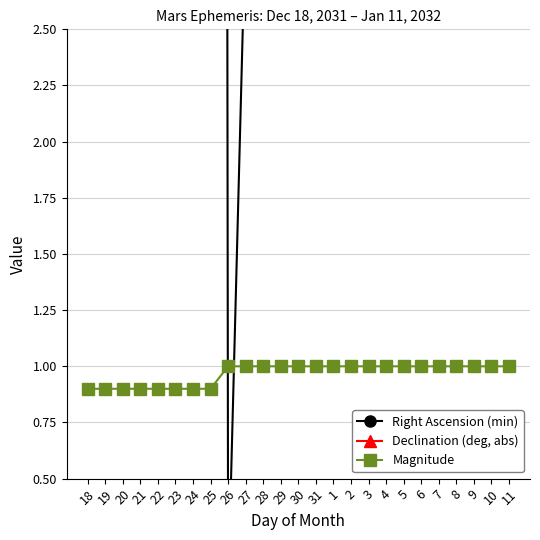

List the labels in order of Magnitude value, largest first.

26, 27, 28, 29, 30, 31, 1, 2, 3, 4, 5, 6, 7, 8, 9, 10, 11, 18, 19, 20, 21, 22, 23, 24, 25